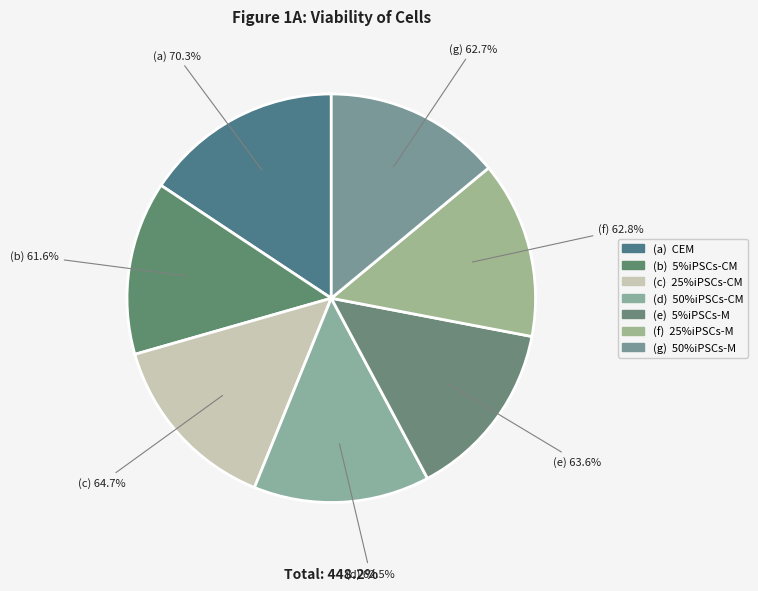

Does 25%iPSCs-M account for over 50% of the chart?

No